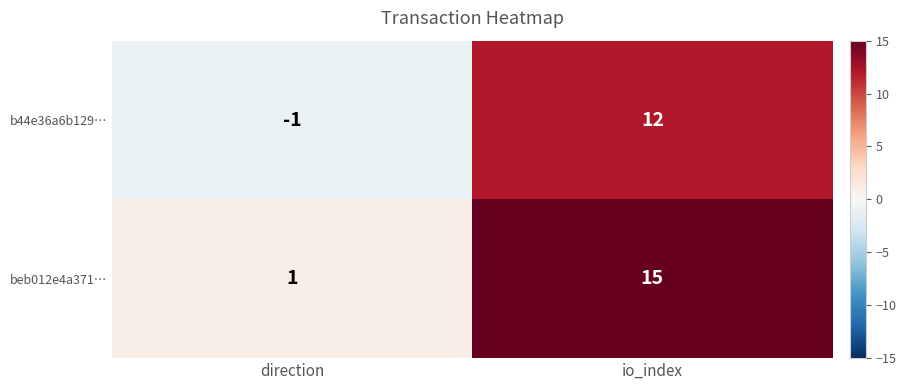

Where is b44e36a6b129… nearest to the value 5?

direction